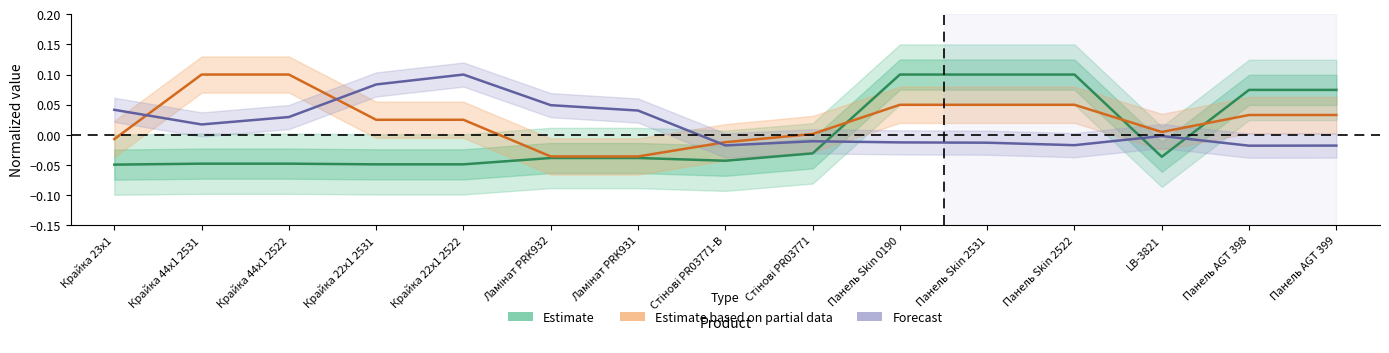

Which series has the widest spread of values?

Estimate